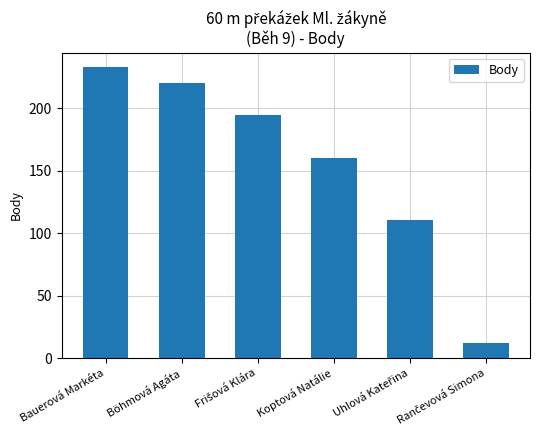

How many data points are less than 195?

3